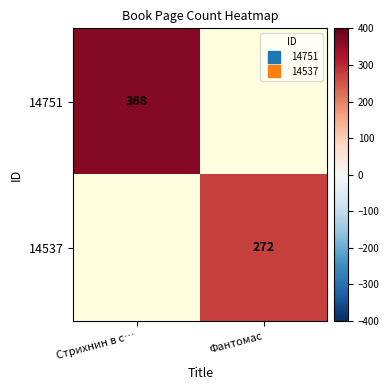

Which label corresponds to the largest value in the chart?

Стрихнин в с…